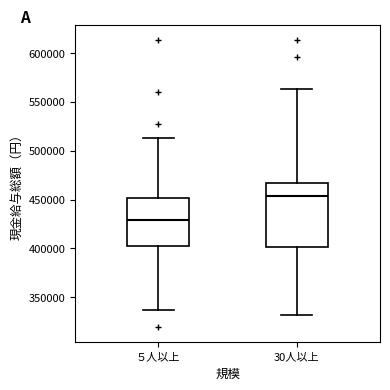

Reading left to right, transcribe this box plot: for each box, give where its median line is, the range the box spans, and where its two whiskers end, as read against the y-axis. The values are not printed on the chart, so give them approximately, as read against the axis.

５人以上: median 430000, box 400000 to 450000, whiskers 335000 to 515000
30人以上: median 455000, box 400000 to 465000, whiskers 330000 to 565000